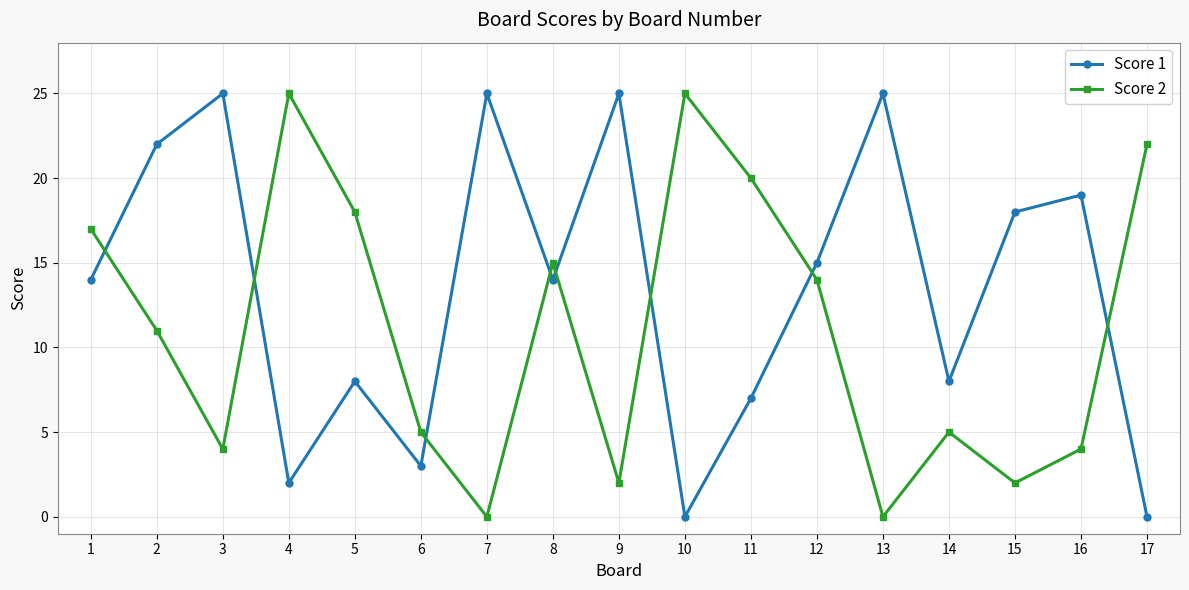

What is the difference between the highest and lowest values at 11?

13